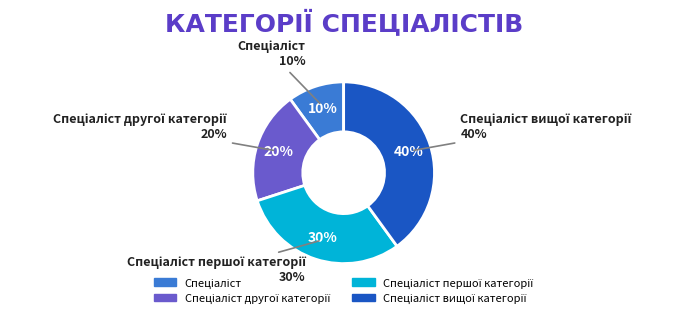

What is the ratio of the value at Спеціаліст першої категорії to the value at Спеціаліст?

3.0